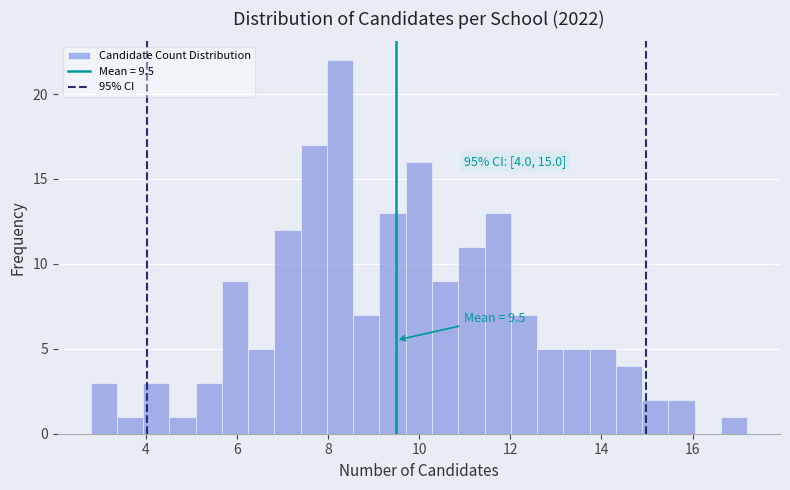

Around what value on the x-axis is the tallest bar? Give the approximate position of its centre, as read against the axis.

8.2